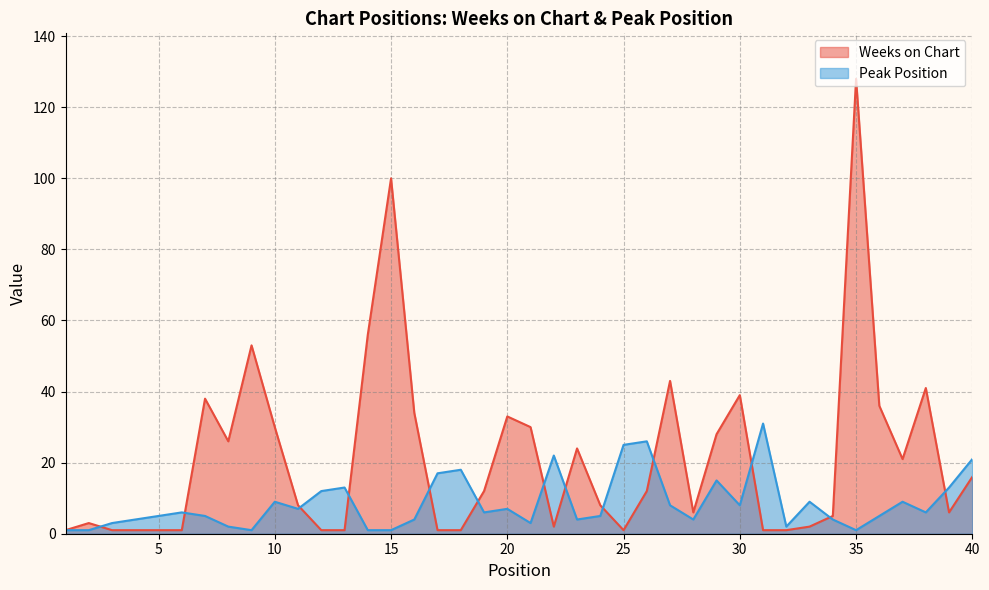

What is the total value across all series at 5?

6